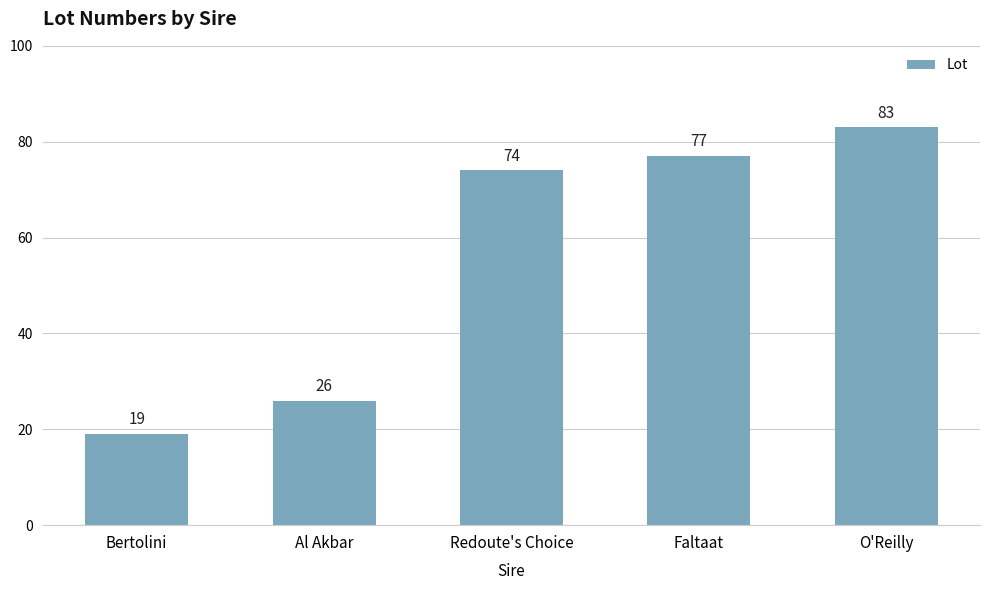

Rank the categories by value from highest to lowest.

O'Reilly, Faltaat, Redoute's Choice, Al Akbar, Bertolini